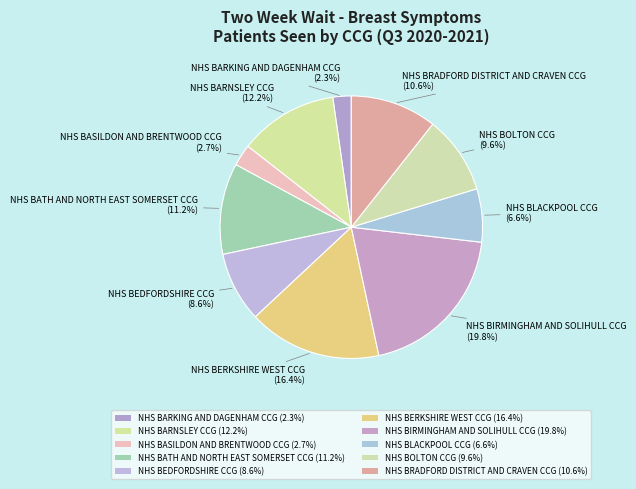

How many slices are in this pie chart?

10